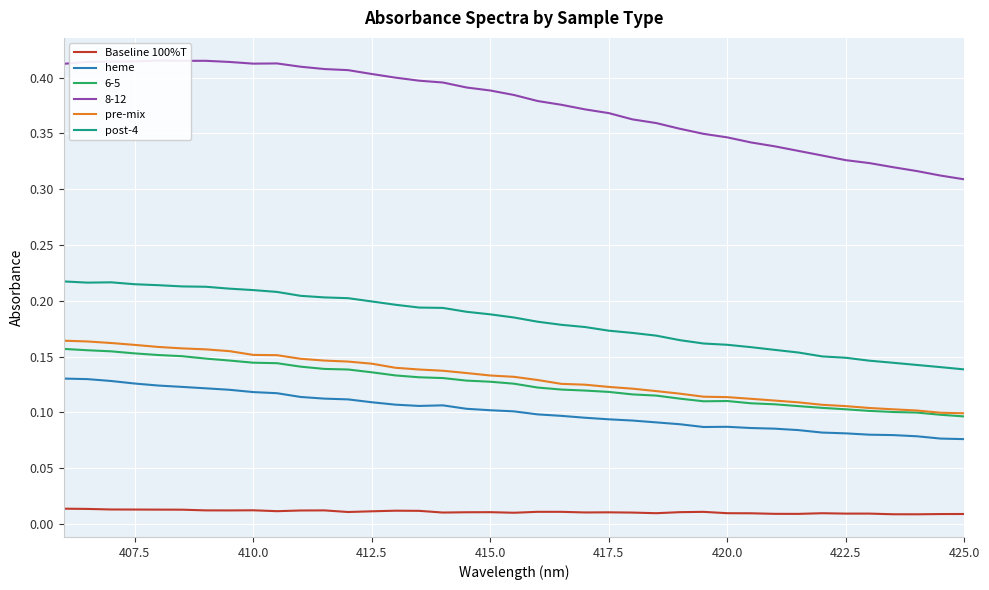

What is the average value of the heme series?

0.1